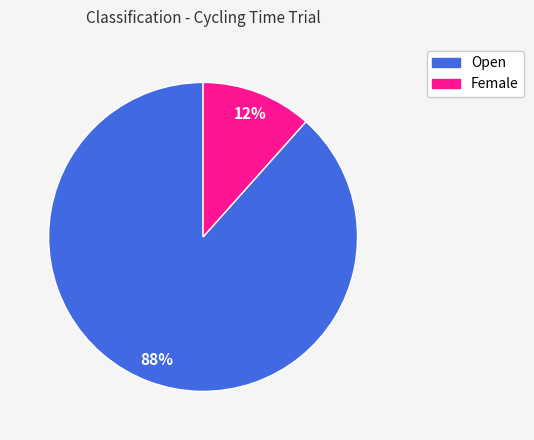

Does Female account for over 50% of the chart?

No